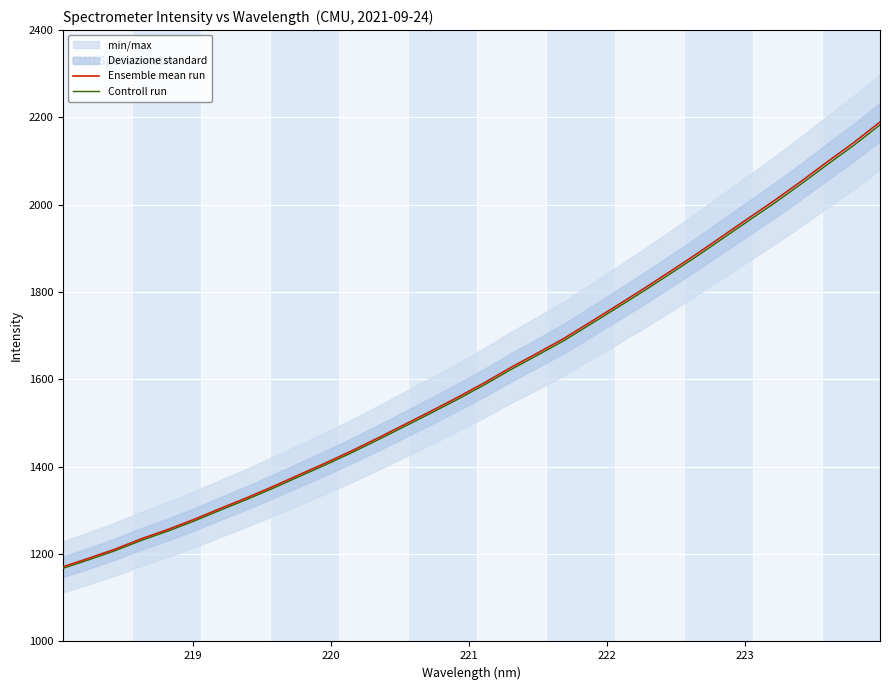

List the series in order of their overall mean, lowest first.

Controll run, Ensemble mean run